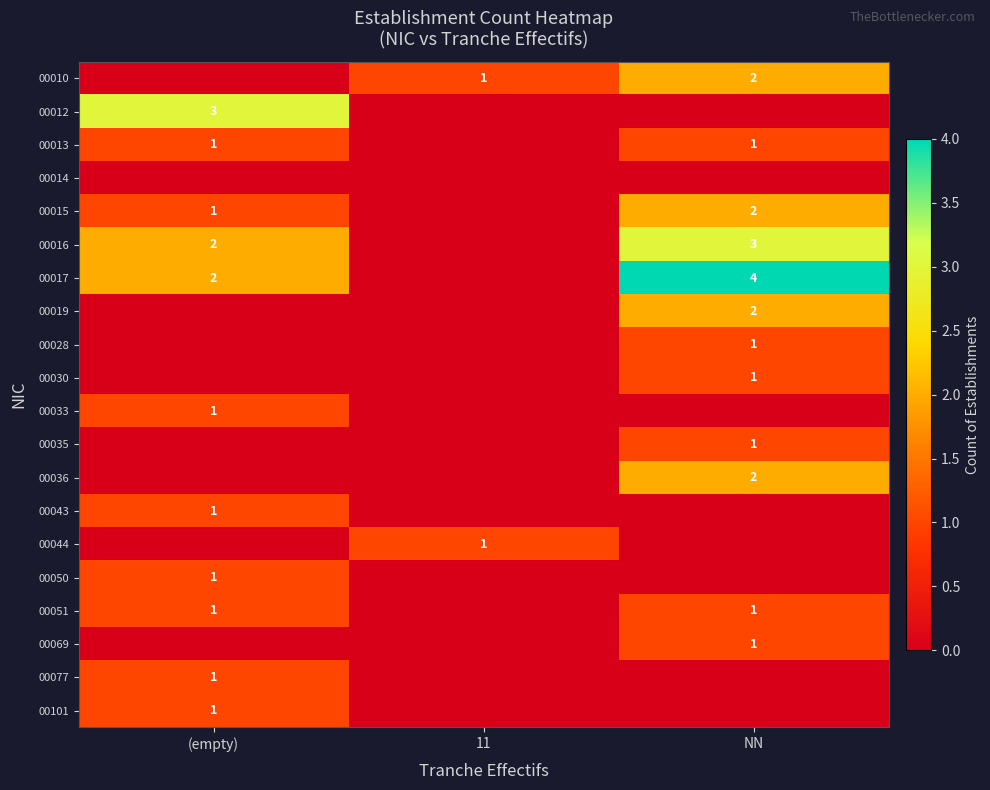

Which has a higher value, (empty) or NN?

NN